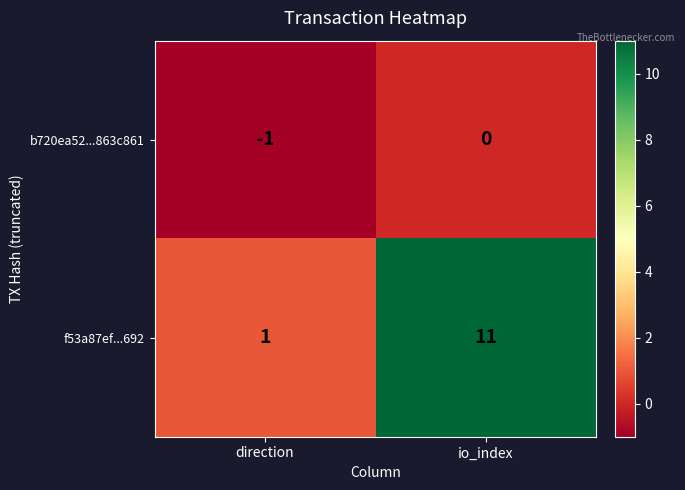

What is the average value of the f53a87ef...692 series?

6